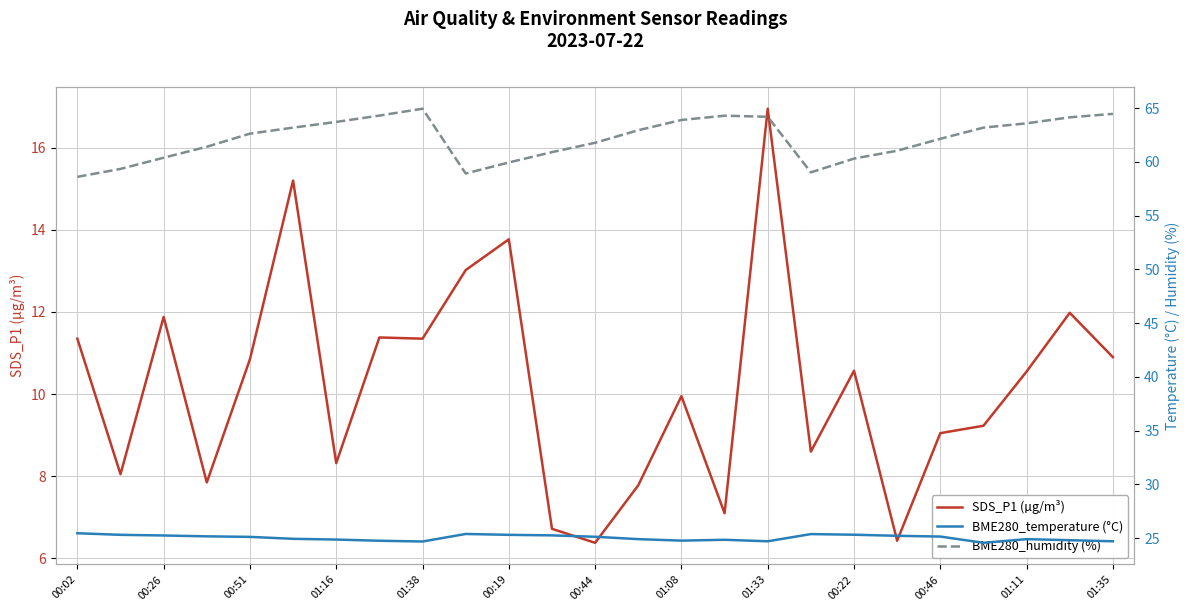

Does the chart display data point markers on the line(s)?

No